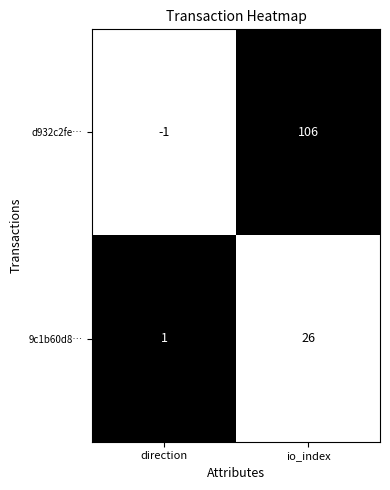

Between direction and io_index, which series saw the biggest shift?

d932c2fe…